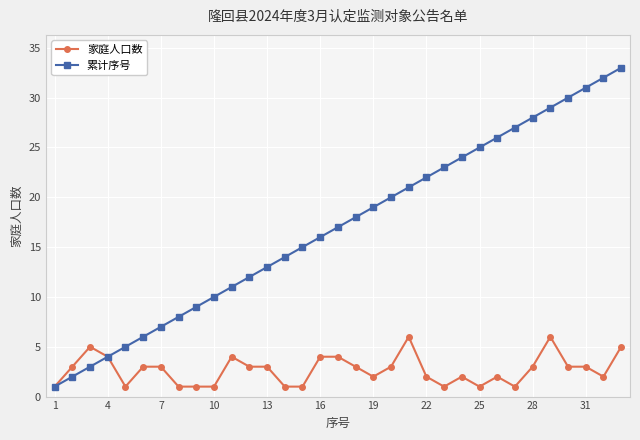

Which series has the largest range (max minus min)?

累计序号